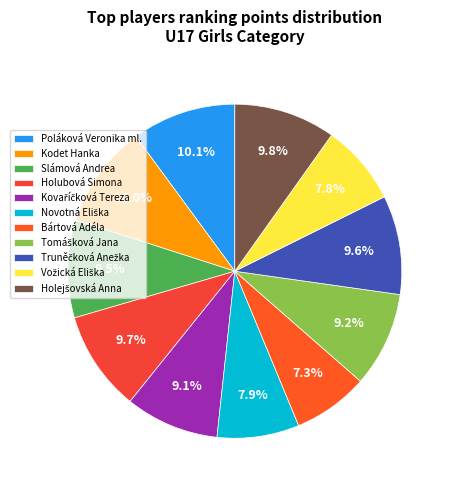

Is it true that Holejšovská Anna is 10% of the pie?

True